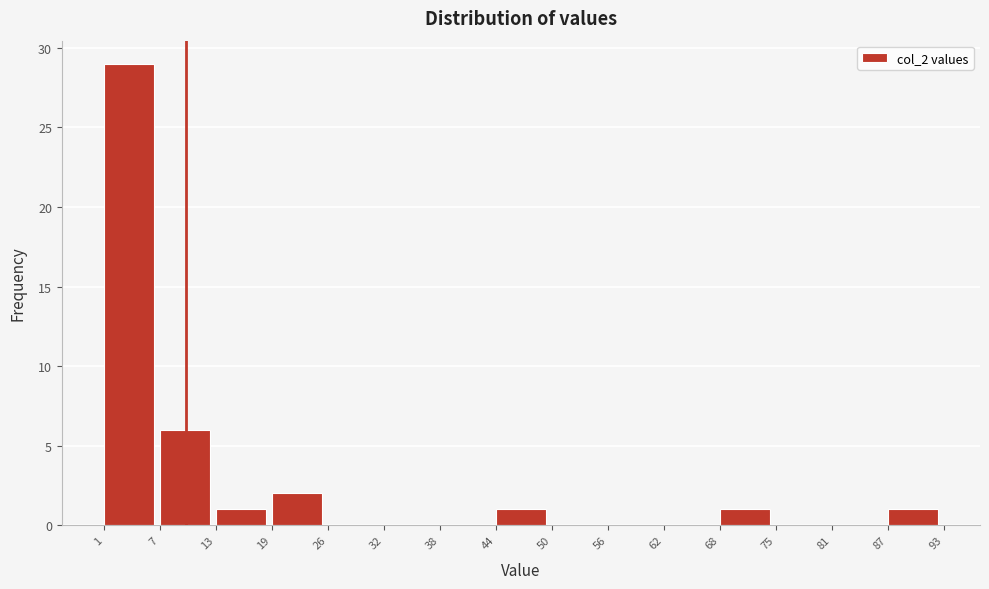

How tall is the bar that spans 1 to 7 on the x-axis? The values are not printed on the chart, so give them approximately, as read against the axis.

29